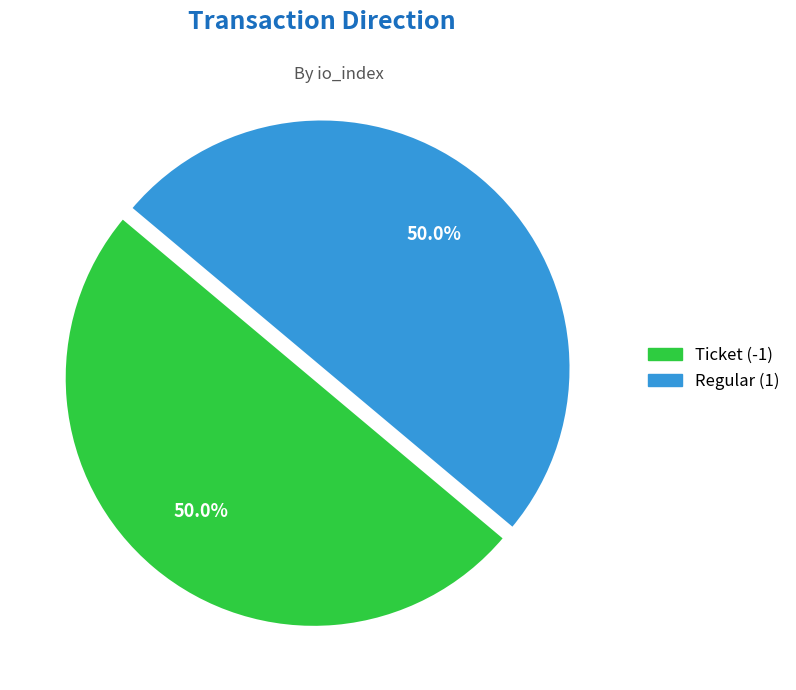

To the nearest percent, what is the combined percentage of Regular (1) and Ticket (-1)?

100%